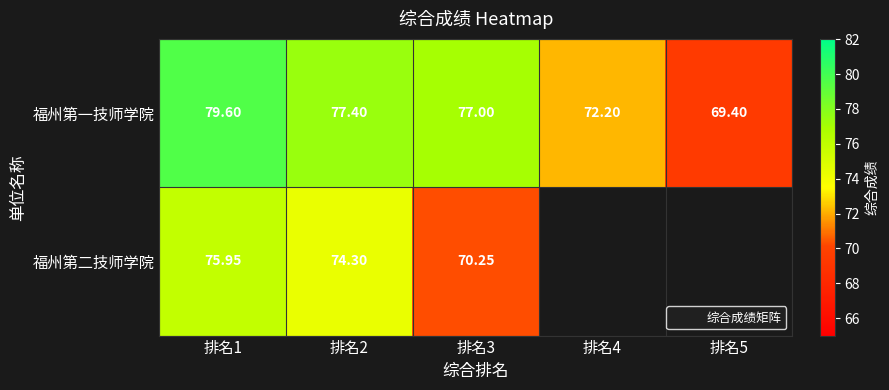

What value does the 福州第二技师学院 series have at 排名1?

76.0